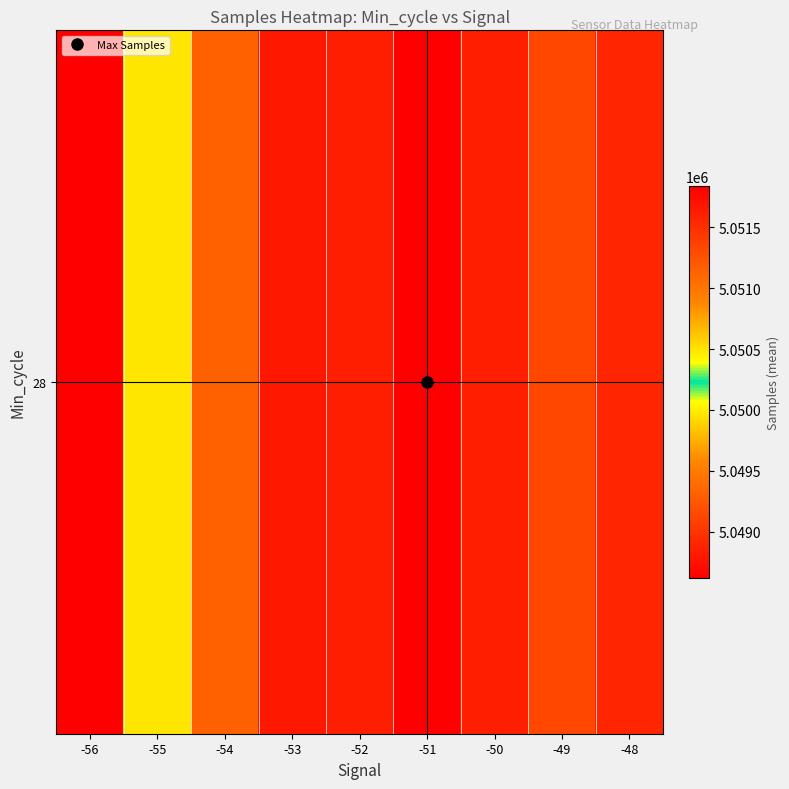

At which label does the data first exceed 5051567?

-53